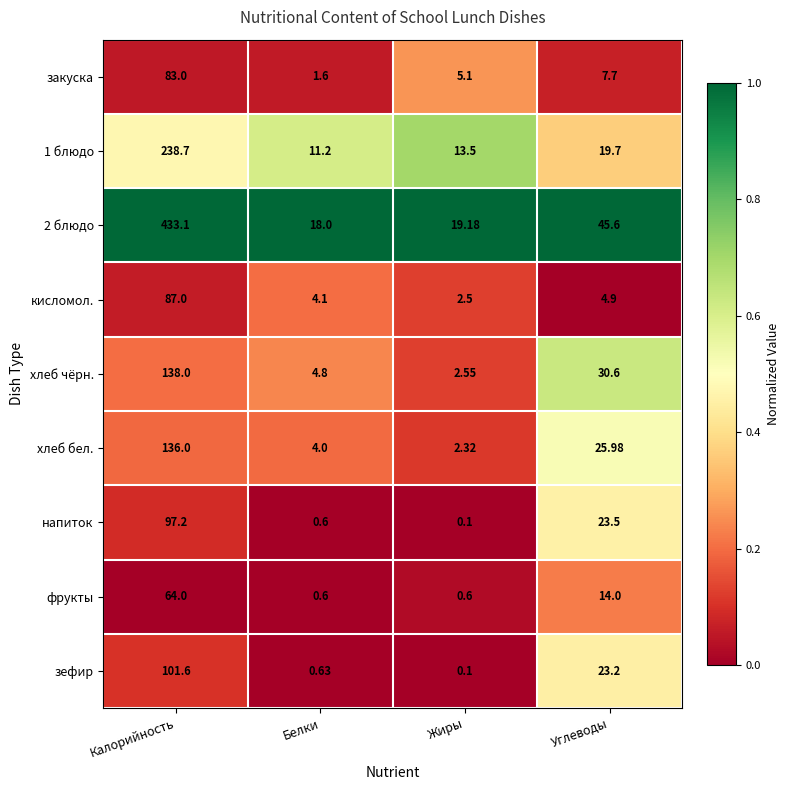

Which series has the largest total across all categories?

2 блюдо